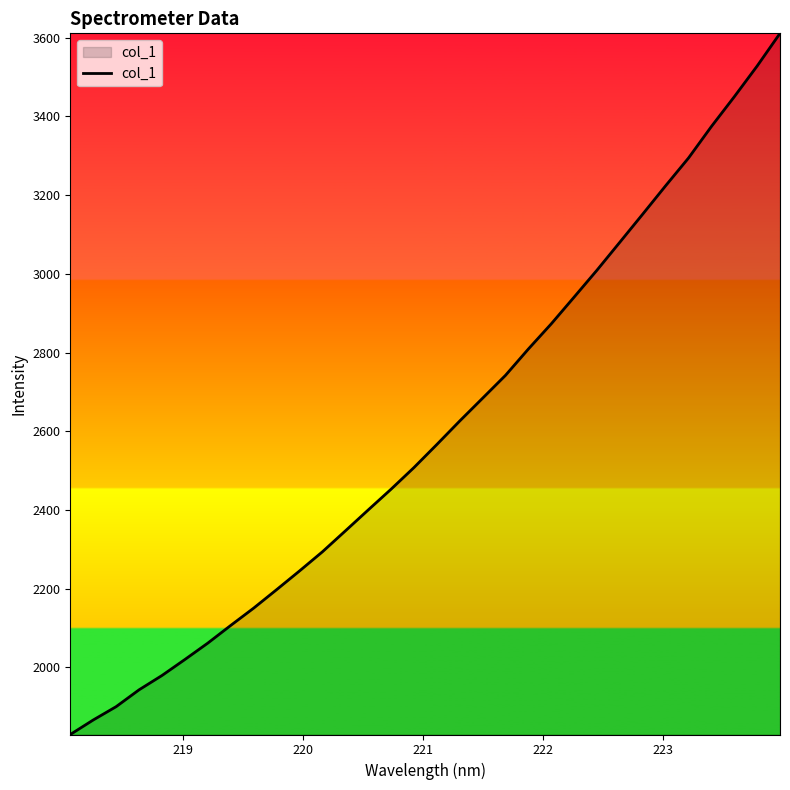

How many distinct data groups are displayed?

1